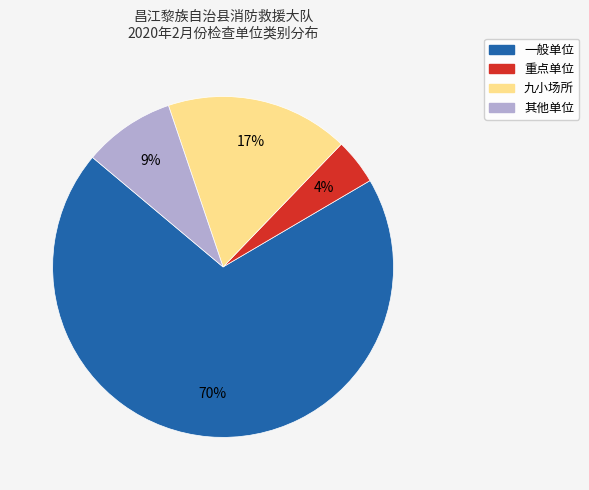

Is there any slice that represents more than half of the pie?

Yes